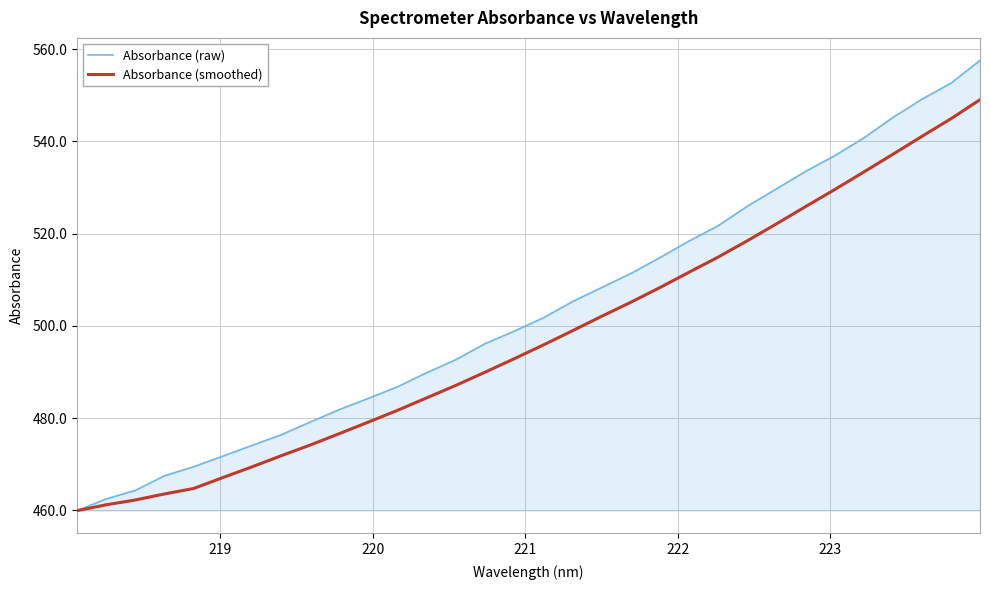

What is the smallest value displayed?

459.9